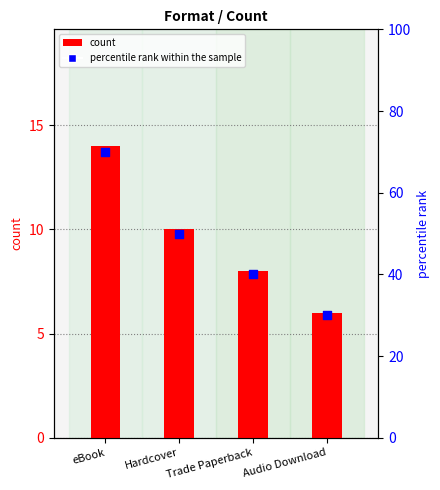

At which category is the sum across all series the highest?

eBook